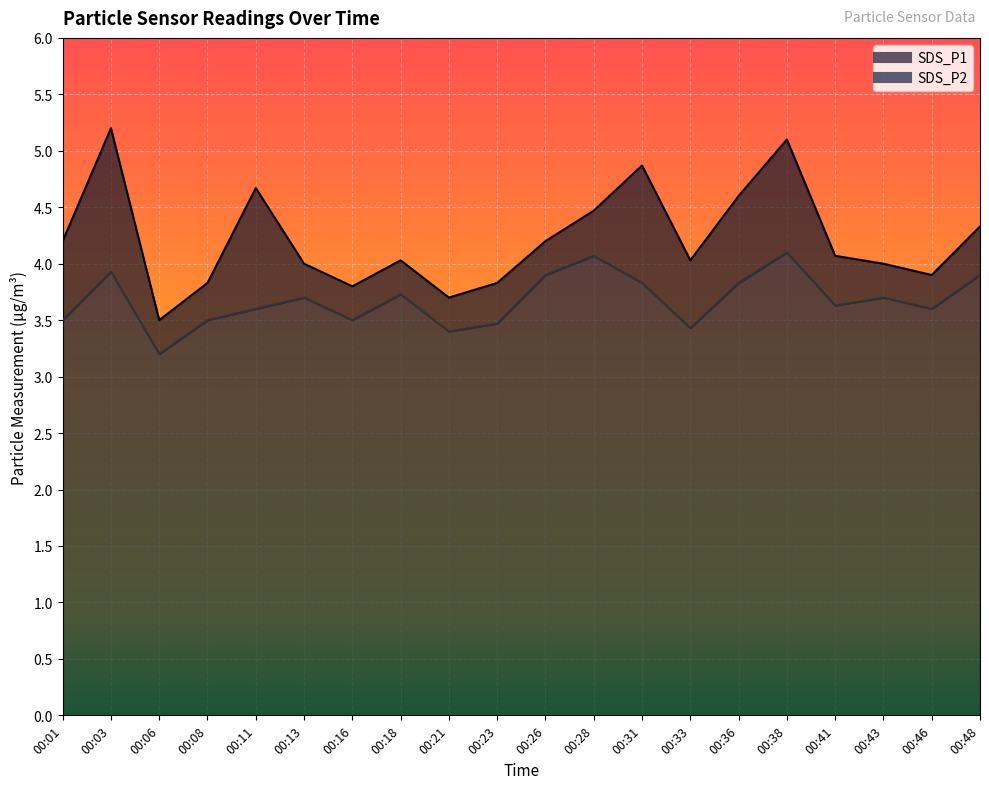

Which series changed the most between 00:06 and 00:11?

SDS_P1